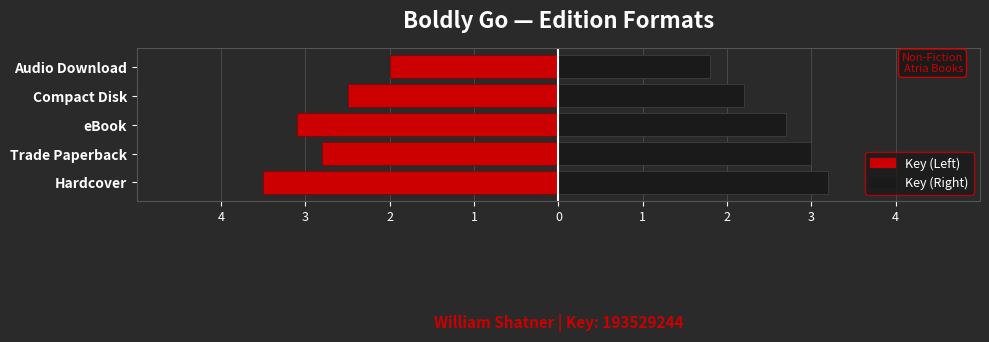

At how many categories does at least one series exceed -2?

5